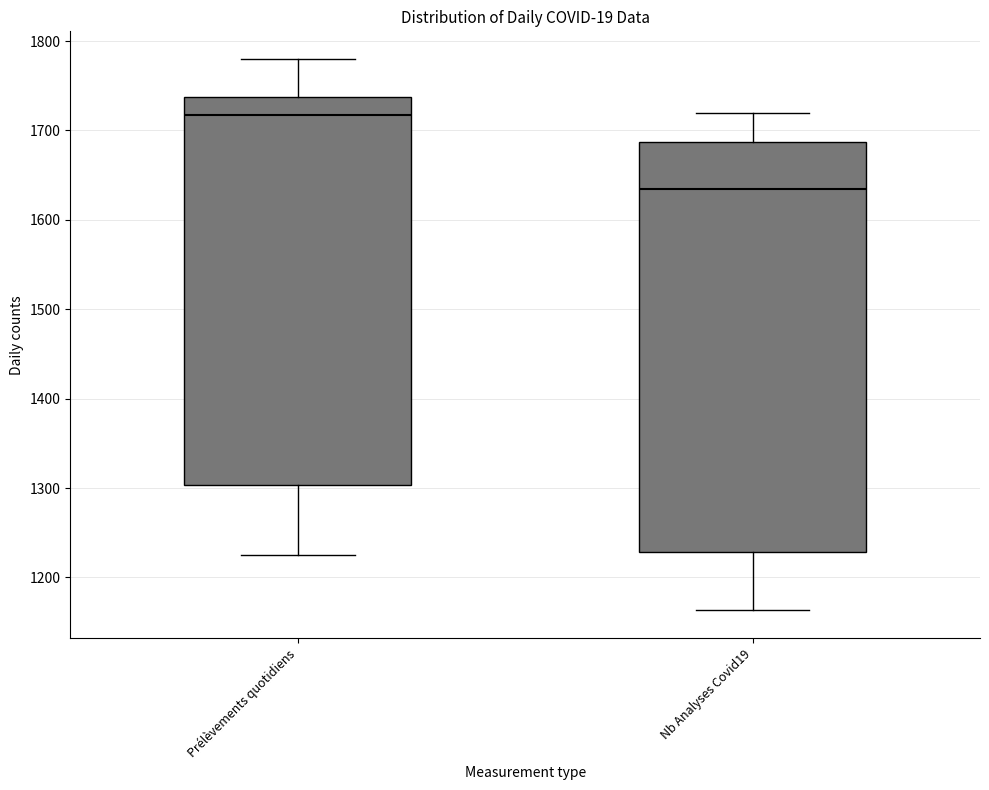

Which box's median line is the lowest?

Nb Analyses Covid19